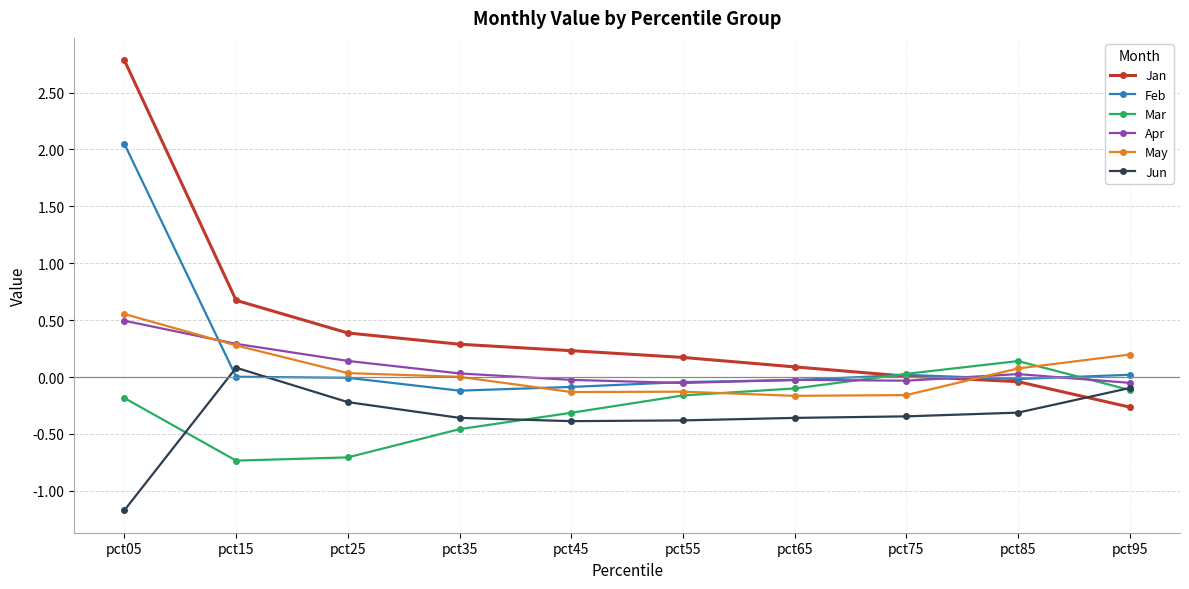

What is the difference between the second highest and minimum values in the May series?

0.4